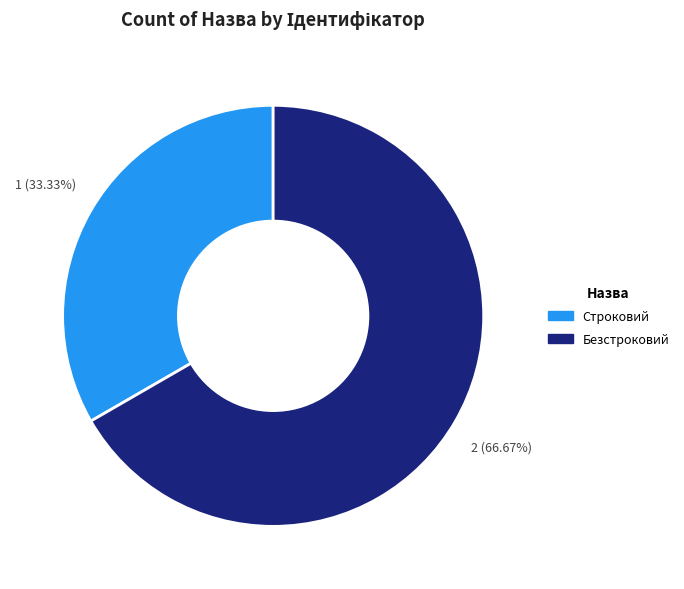

Which category accounts for the majority?

Безстроковий